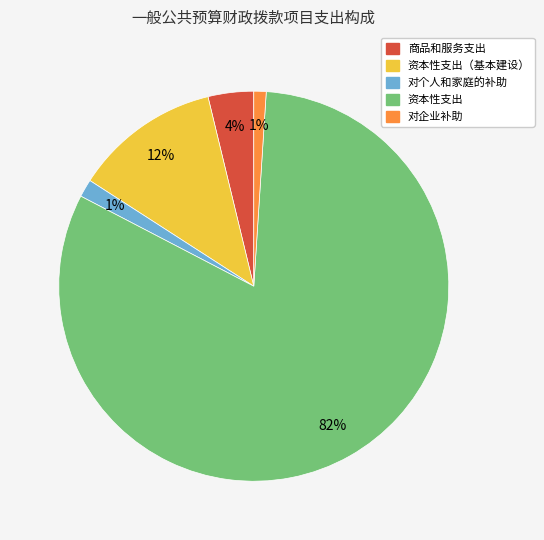

Is there a majority slice in this chart?

Yes